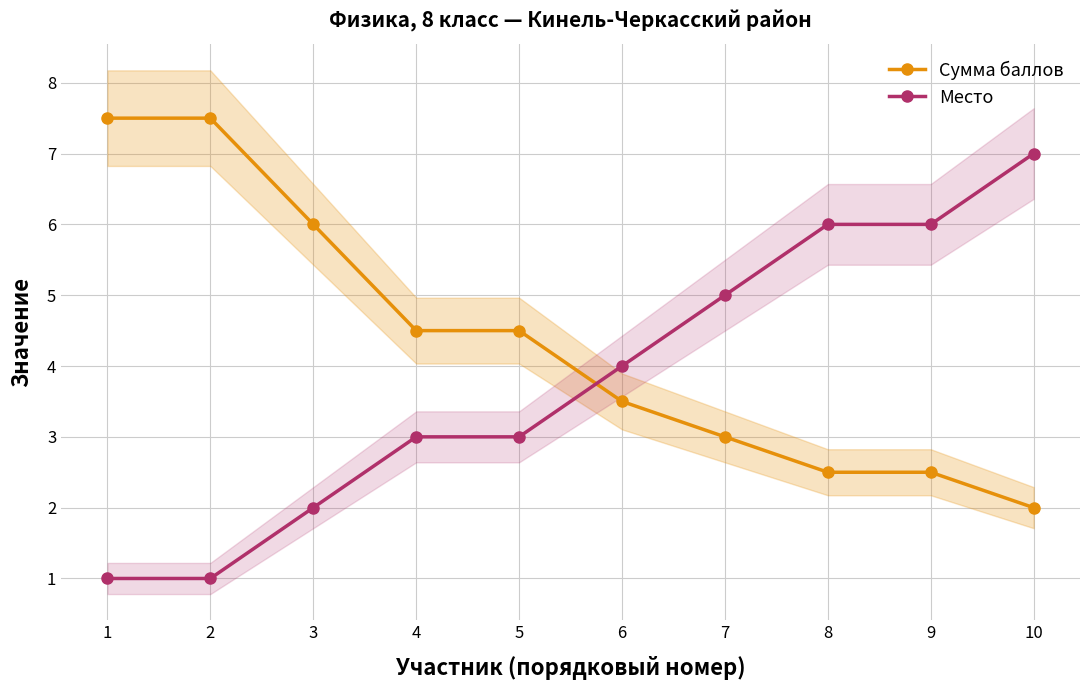

Reading left to right, transcribe all the data shown in this chart.

Сумма баллов: 7.5	7.5	6.0	4.5	4.5	3.5	3.0	2.5	2.5	2.0
Место: 1.0	1.0	2.0	3.0	3.0	4.0	5.0	6.0	6.0	7.0